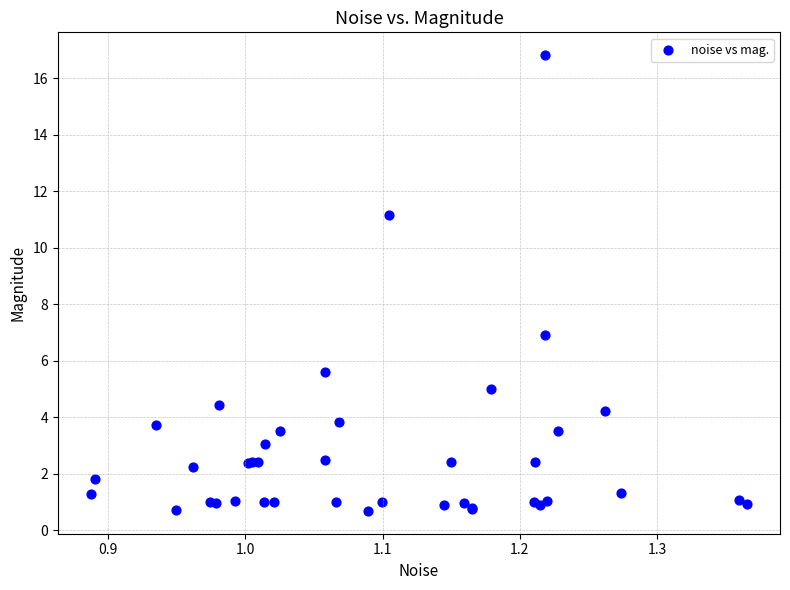

What Y value in the scatter plot is closest to 8?

6.9